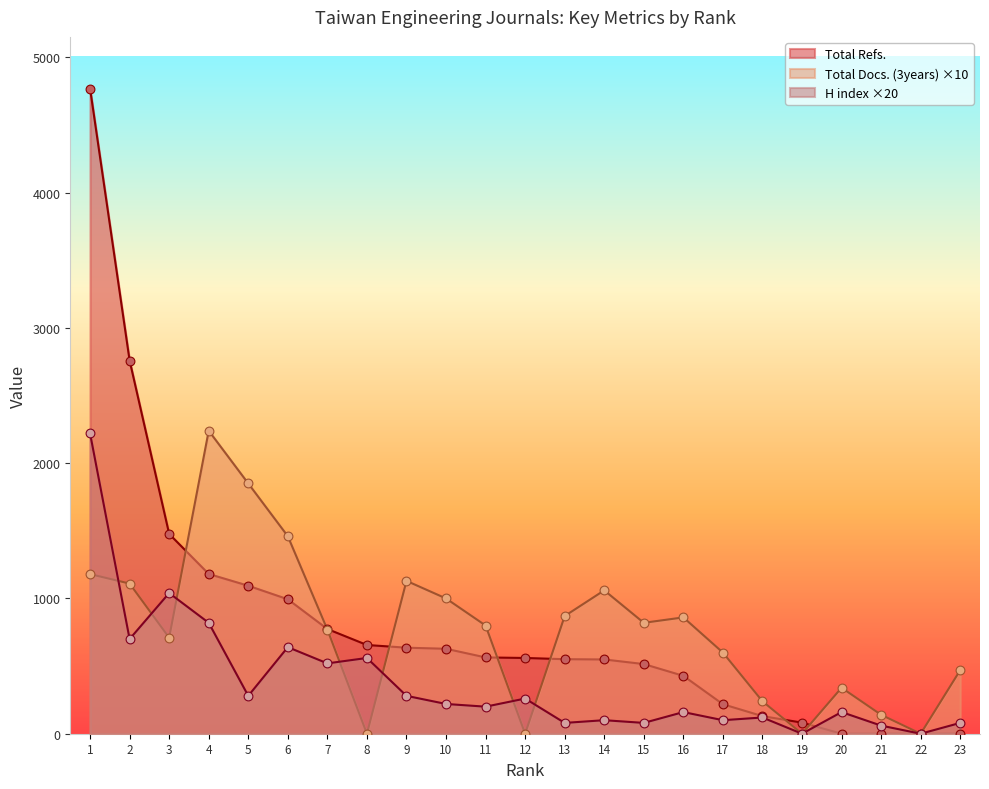

At which category is the sum across all series the highest?

1